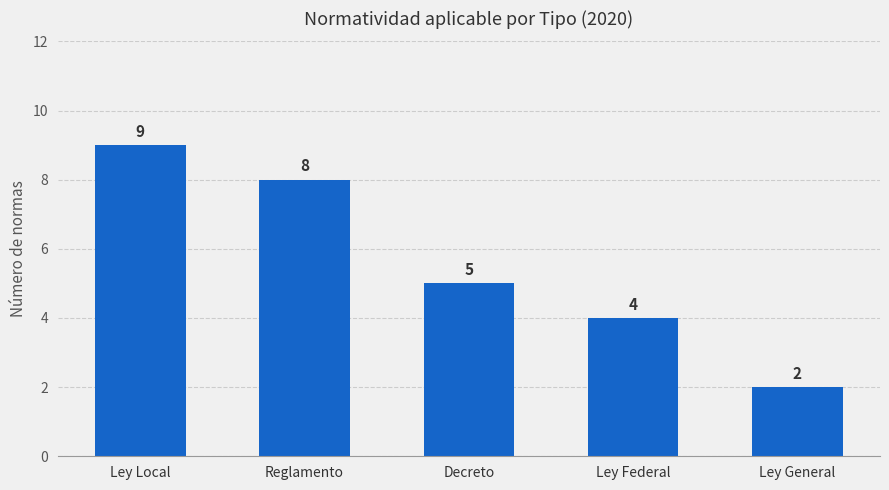

What is the difference between the maximum and minimum values?

7